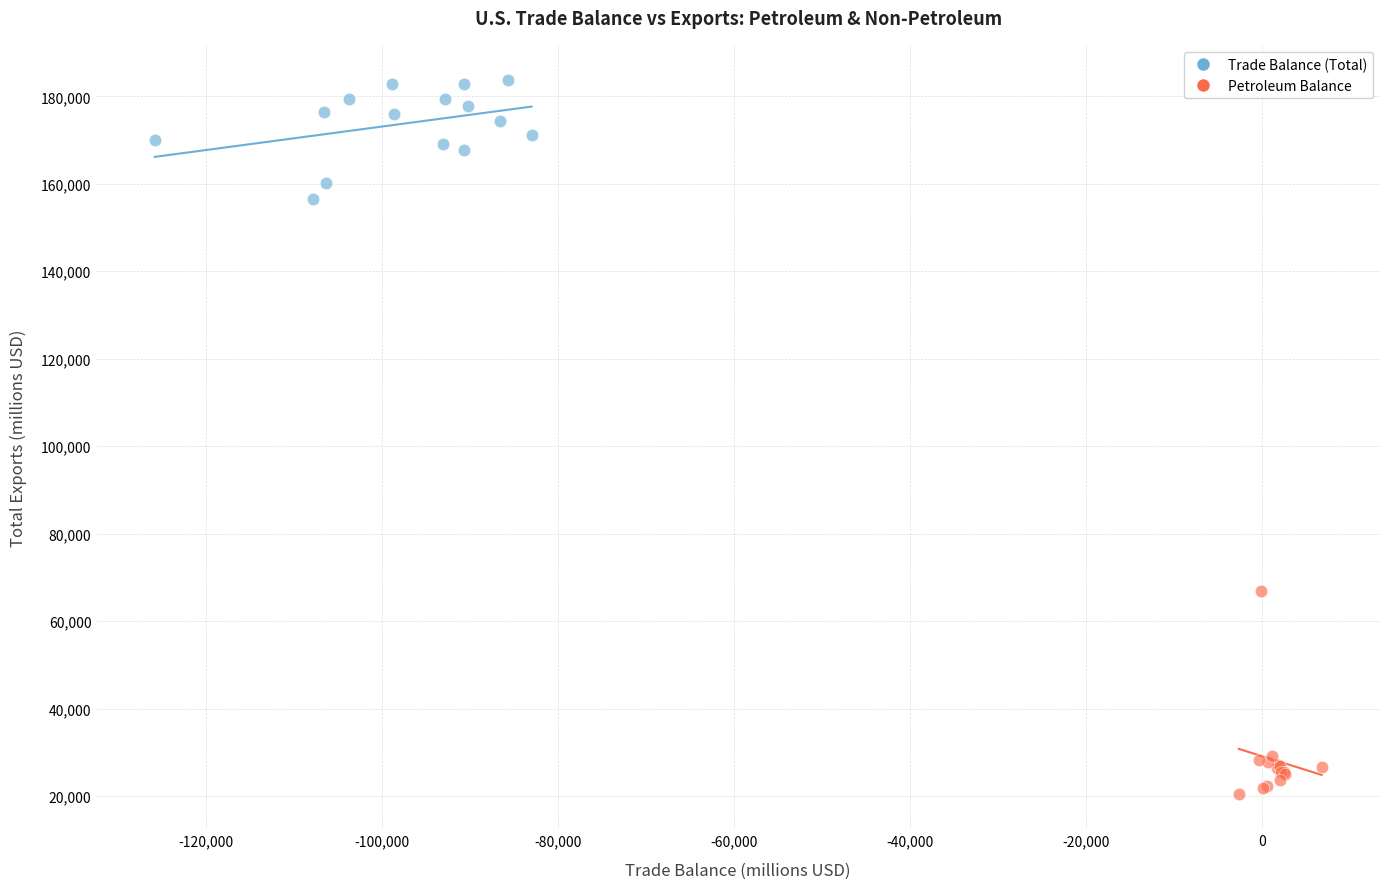

Which series reaches the minimum Y coordinate?

Petroleum Balance